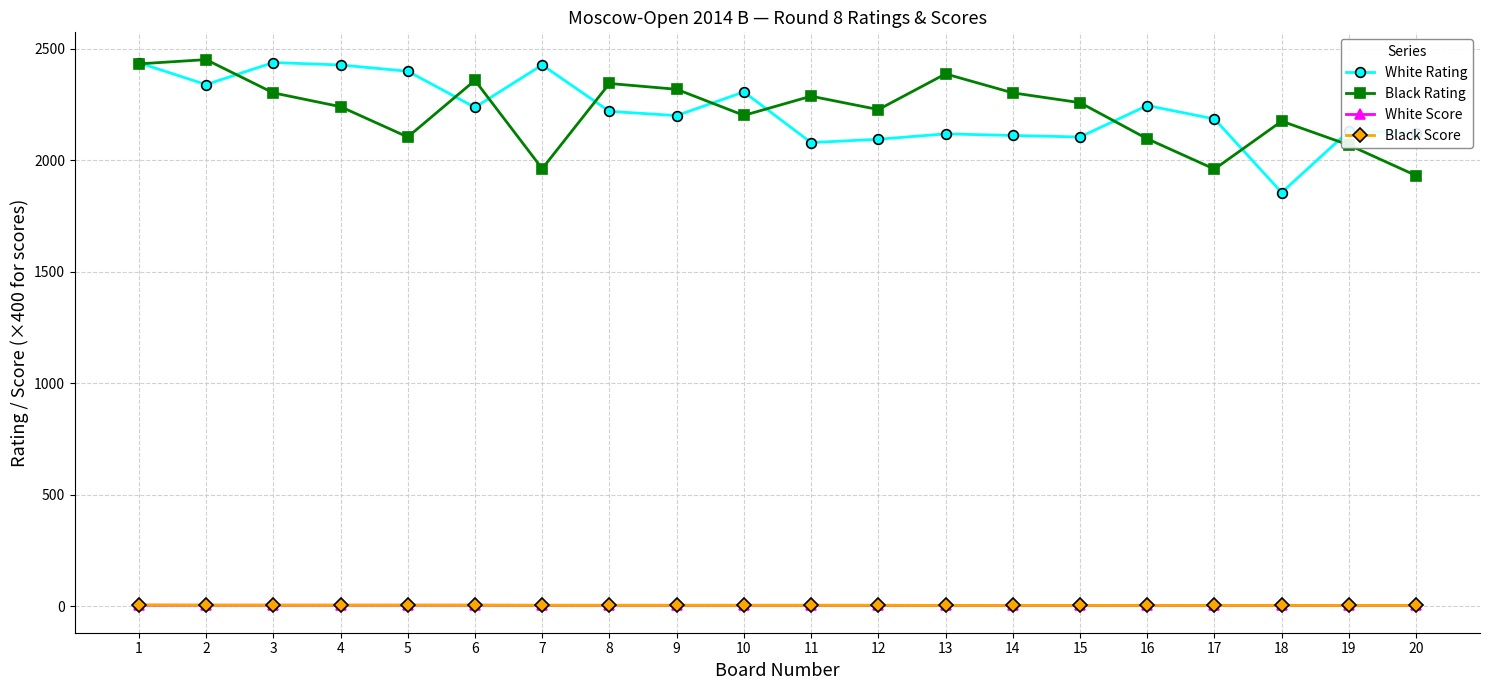

What is the difference between the White Score values at 19 and 12?

0.5